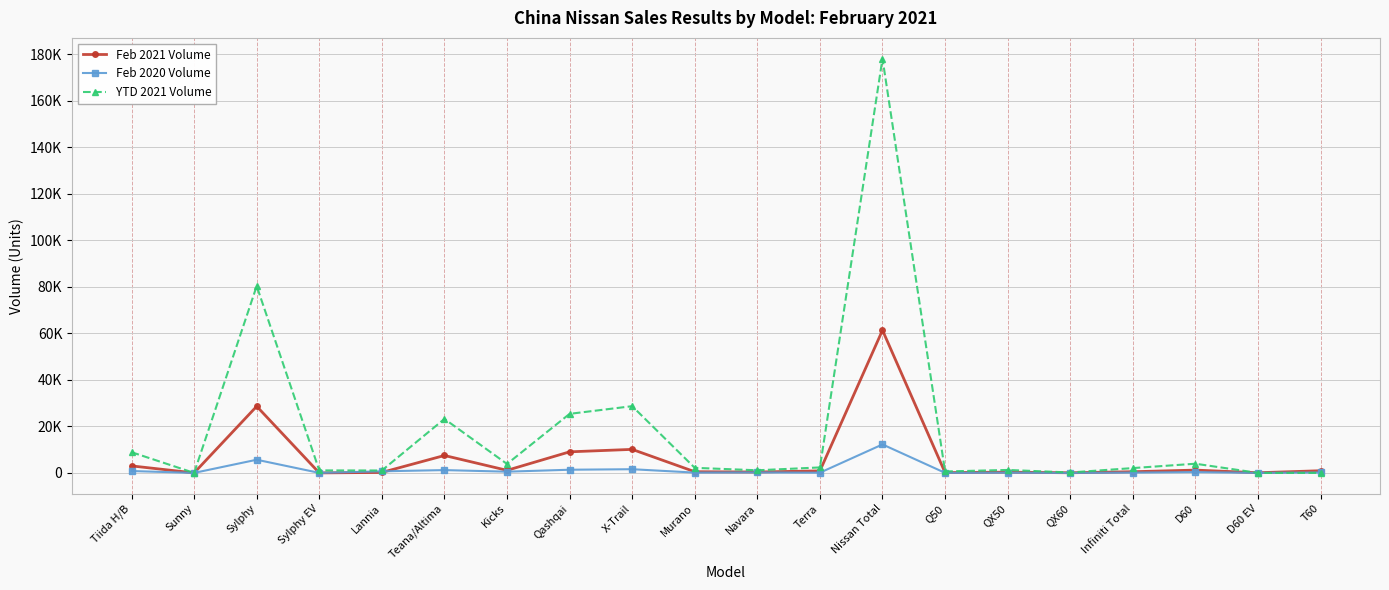

What is the maximum value for Feb 2020 Volume?

12243